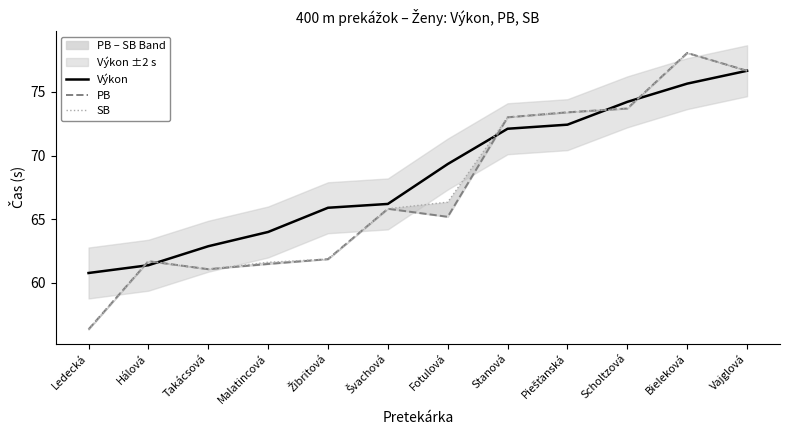

At Vajglová, list the series in order from smallest to largest.

Výkon, PB, SB